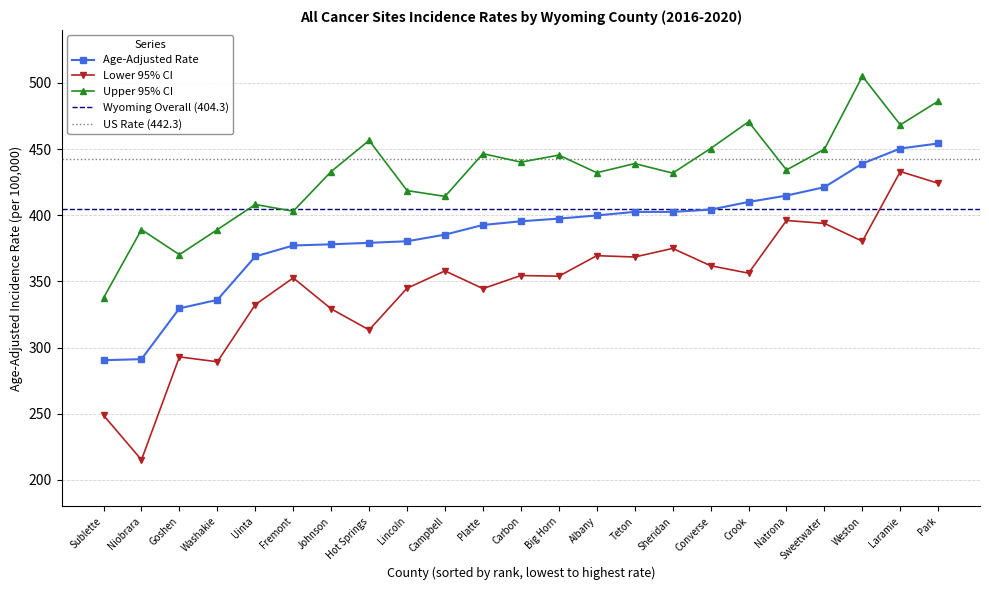

Reading left to right, what are all the values shown in this chart?

Age-Adjusted Rate: 290.4	291.2	329.6	336.0	368.8	377.1	378.0	379.1	380.3	385.3	392.6	395.4	397.4	399.8	402.5	402.5	404.2	410.0	414.8	421.2	439.0	450.4	454.2
Lower 95% CI: 248.8	215.1	292.9	289.2	332.4	352.6	329.2	313.3	344.8	357.9	344.5	354.4	353.9	369.4	368.4	374.9	361.8	356.2	396.0	393.8	380.3	433.0	424.1
Upper 95% CI: 337.5	389.1	370.2	389.1	408.1	403.0	433.0	456.5	418.6	414.2	446.5	440.1	445.4	432.1	439.0	431.8	450.4	470.6	434.2	449.9	505.0	468.3	486.2